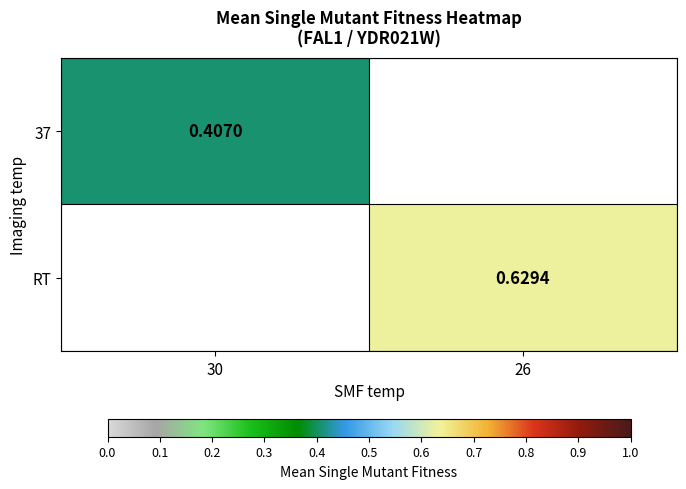

What is the minimum value shown in the chart?

0.4